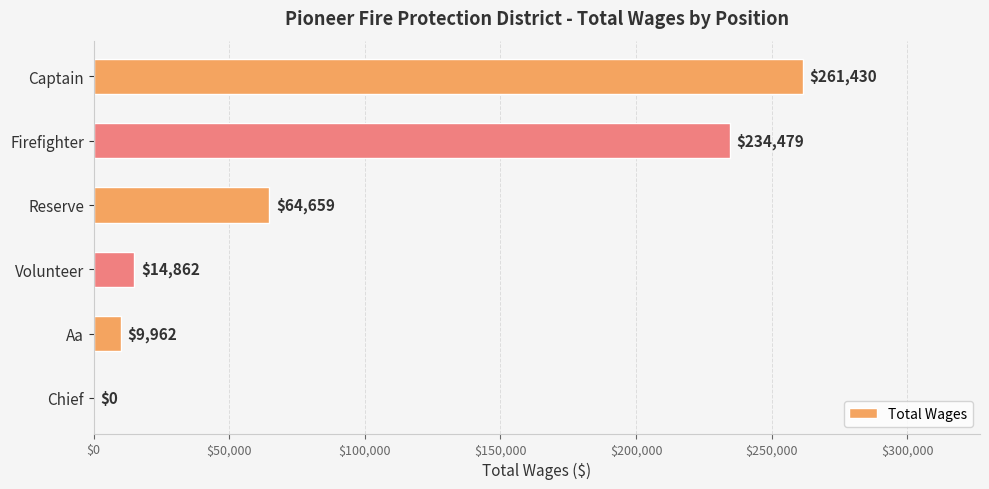

What is the maximum value shown in the chart?

261430